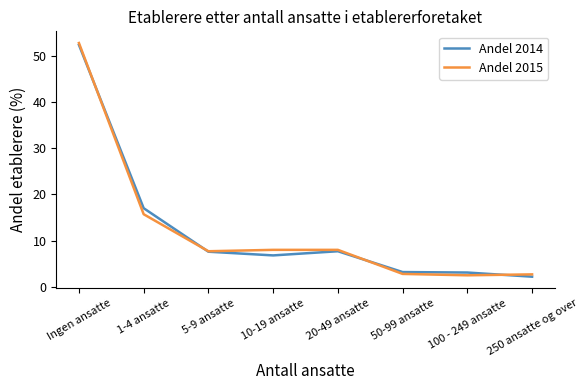

Which category has the highest value across all series?

Ingen ansatte